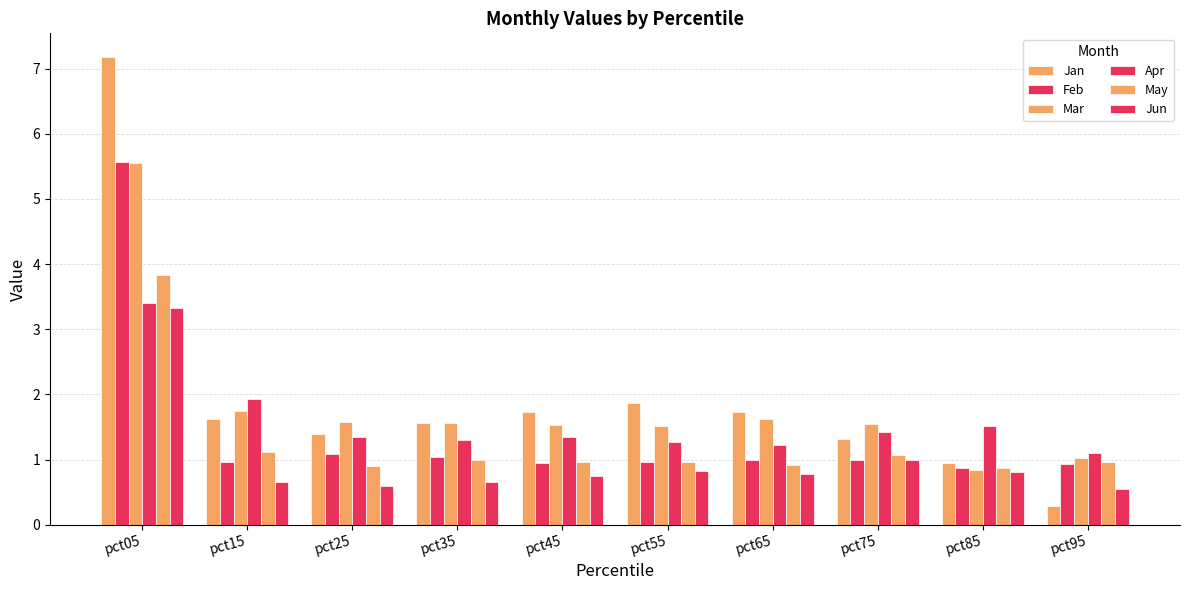

What is the value of the May bar at the 8th from the left?

1.1